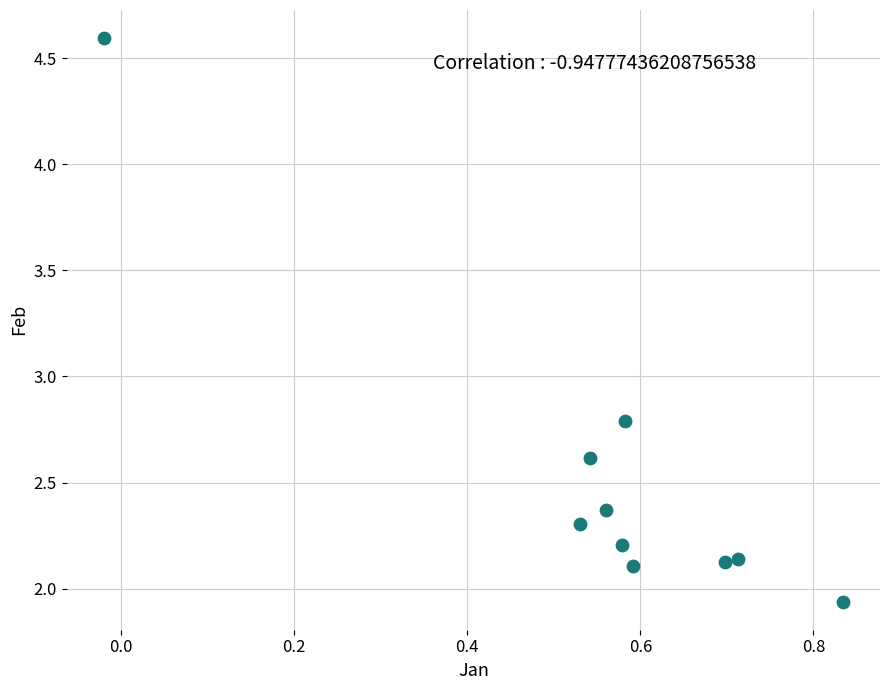

What is the average X value?

0.6